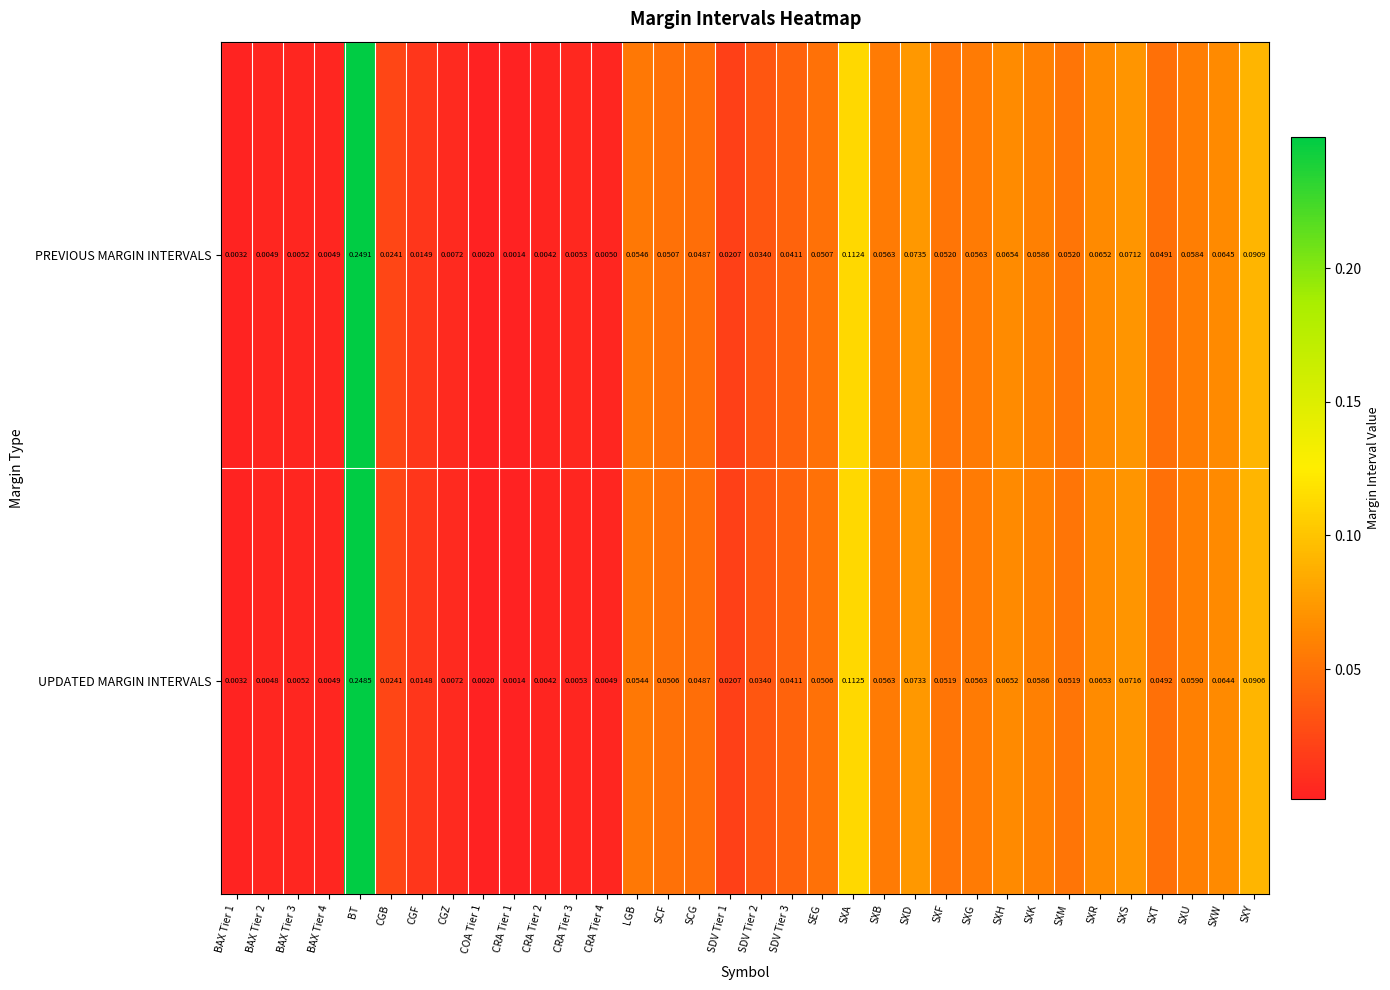

Between LGB and SDV Tier 3, which series saw the biggest shift?

PREVIOUS MARGIN INTERVALS